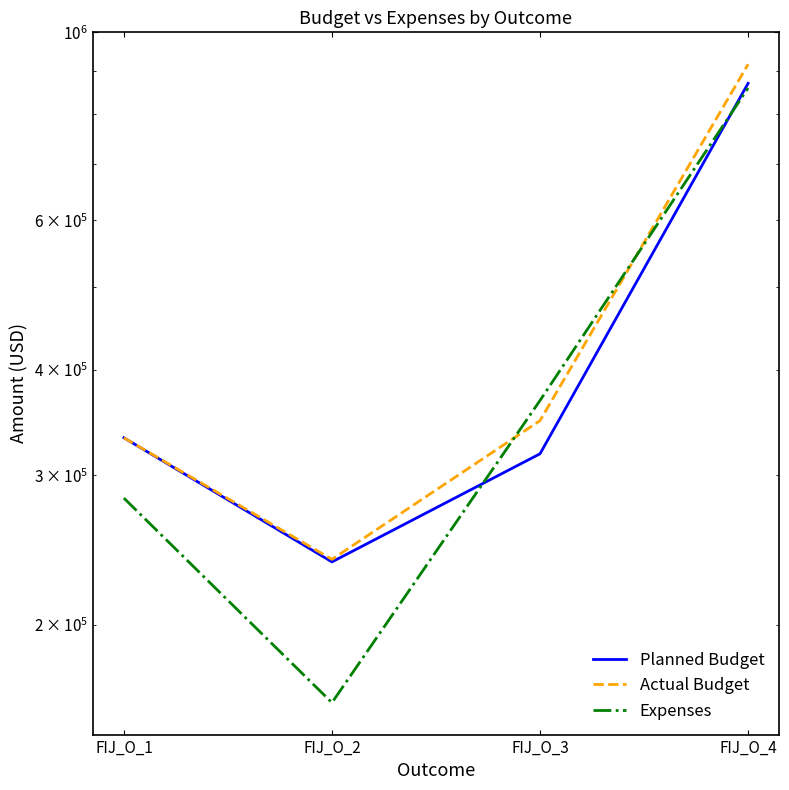

Where does the Expenses series first go above 367776?

FIJ_O_3